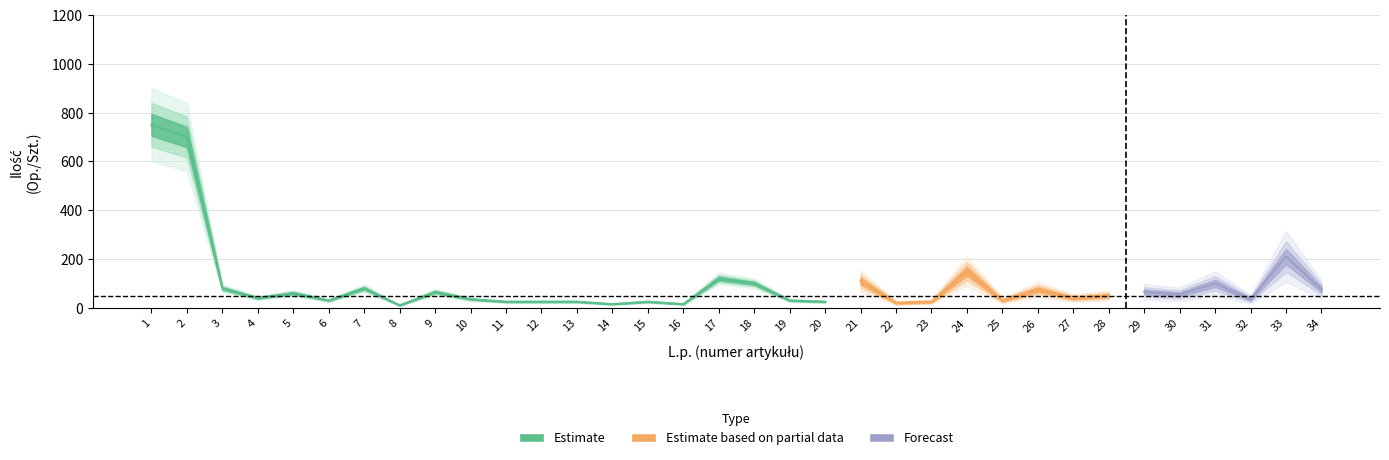

How many values exceed 50?

16